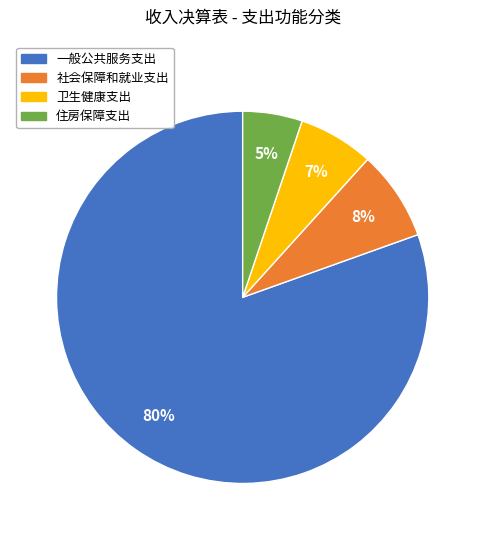

Is 住房保障支出 the majority of the pie?

No